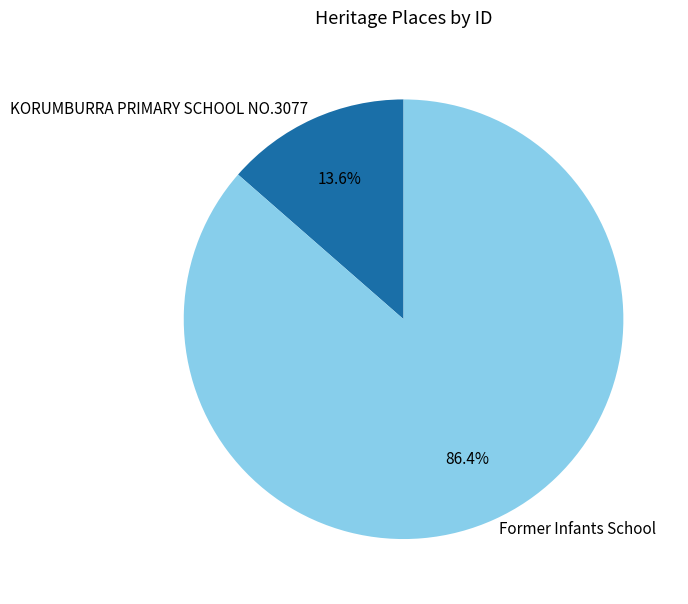

Approximately how many times larger is the value at KORUMBURRA PRIMARY SCHOOL NO.3077 compared to Former Infants School?

0.2